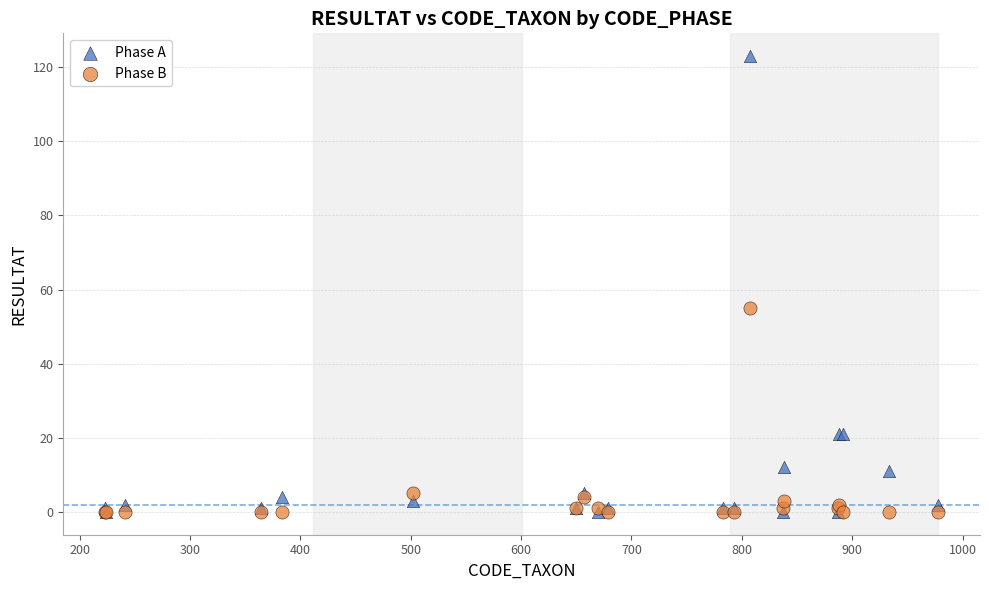

Which series contains the highest Y value?

Phase A